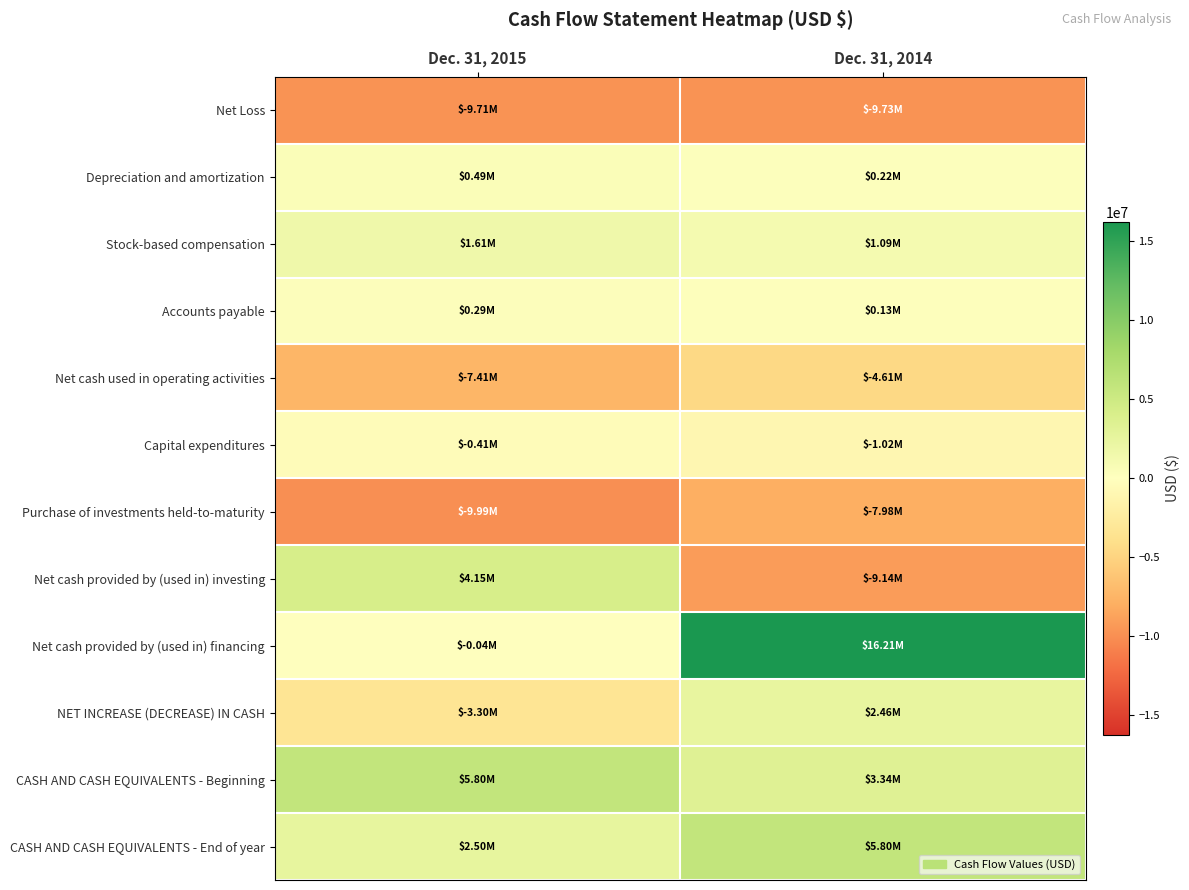

Reading left to right, extract all data points from this chart.

Net Loss: Dec. 31, 2015=-9715000	Dec. 31, 2014=-9731000
Depreciation and amortization: Dec. 31, 2015=491000	Dec. 31, 2014=220000
Stock-based compensation: Dec. 31, 2015=1611000	Dec. 31, 2014=1087000
Accounts payable: Dec. 31, 2015=295000	Dec. 31, 2014=131000
Net cash used in operating activities: Dec. 31, 2015=-7411000	Dec. 31, 2014=-4613000
Capital expenditures: Dec. 31, 2015=-415000	Dec. 31, 2014=-1017000
Purchase of investments held-to-maturity: Dec. 31, 2015=-9989000	Dec. 31, 2014=-7980000
Net cash provided by (used in) investing: Dec. 31, 2015=4154000	Dec. 31, 2014=-9137000
Net cash provided by (used in) financing: Dec. 31, 2015=-45000	Dec. 31, 2014=16214000
NET INCREASE (DECREASE) IN CASH: Dec. 31, 2015=-3302000	Dec. 31, 2014=2464000
CASH AND CASH EQUIVALENTS - Beginning: Dec. 31, 2015=5803000	Dec. 31, 2014=3339000
CASH AND CASH EQUIVALENTS - End of year: Dec. 31, 2015=2501000	Dec. 31, 2014=5803000